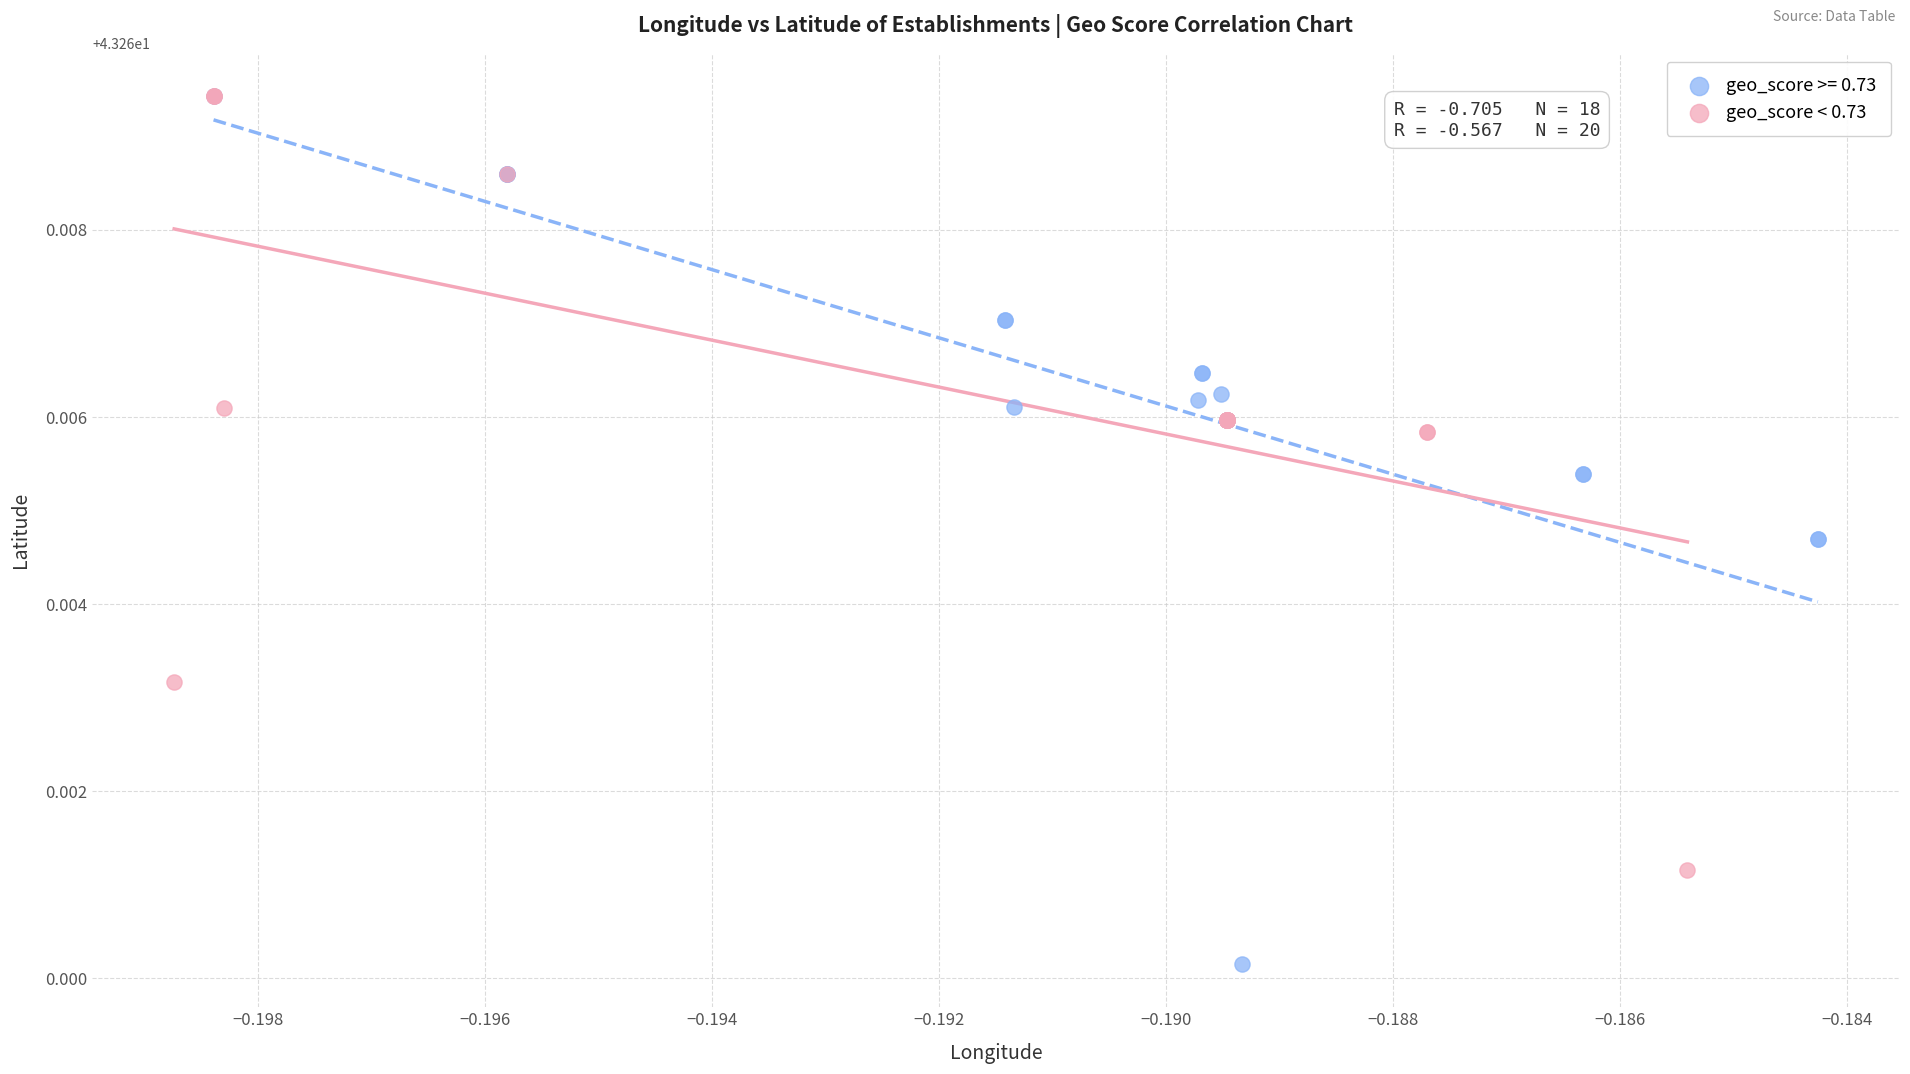

Which series has the widest spread of Y values?

geo_score >= 0.73